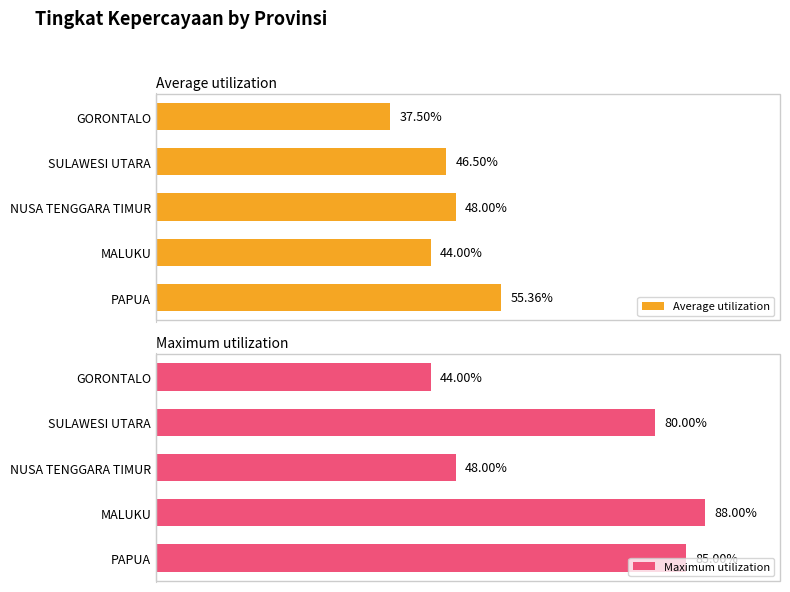

What is the difference between the second highest and minimum values in the Maximum utilization series?

41.0